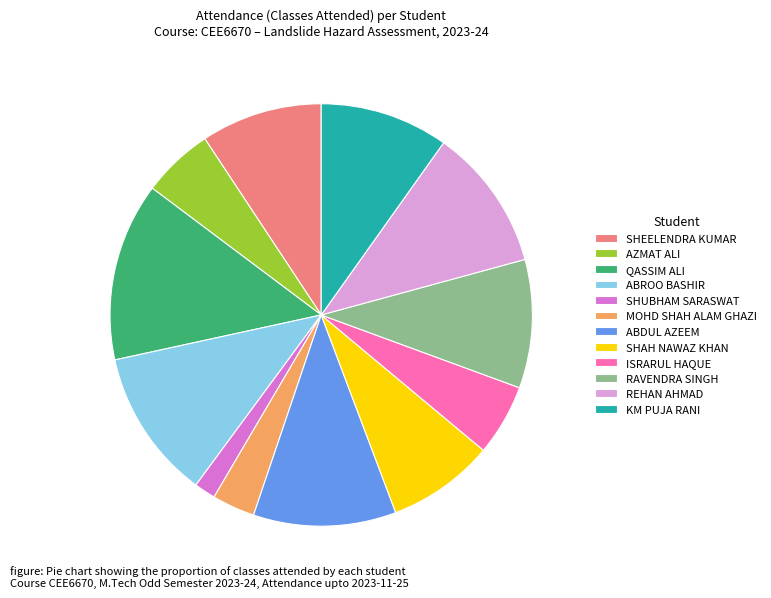

Approximately how many times larger is the value at REHAN AHMAD compared to ABROO BASHIR?

1.0